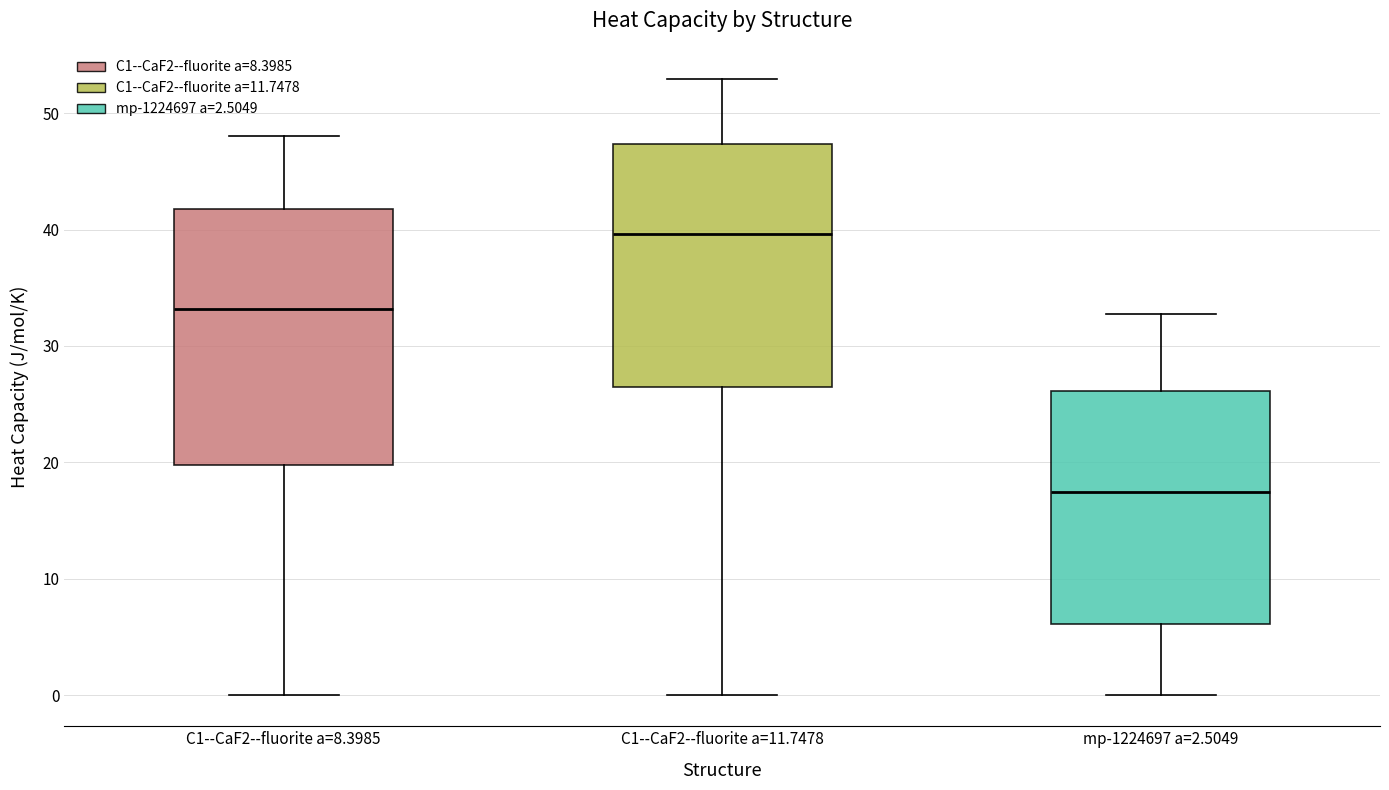

Which box is the tallest, from its lower edge to its upper edge?

C1--CaF2--fluorite a=8.3985